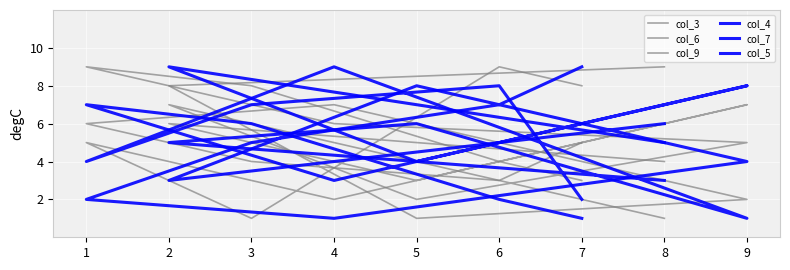

True or false: col_5 and col_9 intersect in this chart.

True